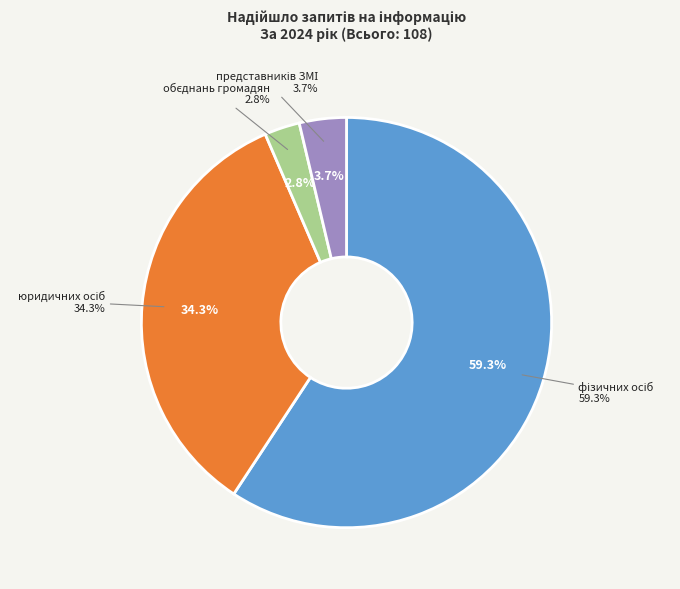

What is the smallest slice in the pie chart?

обєднань громадян